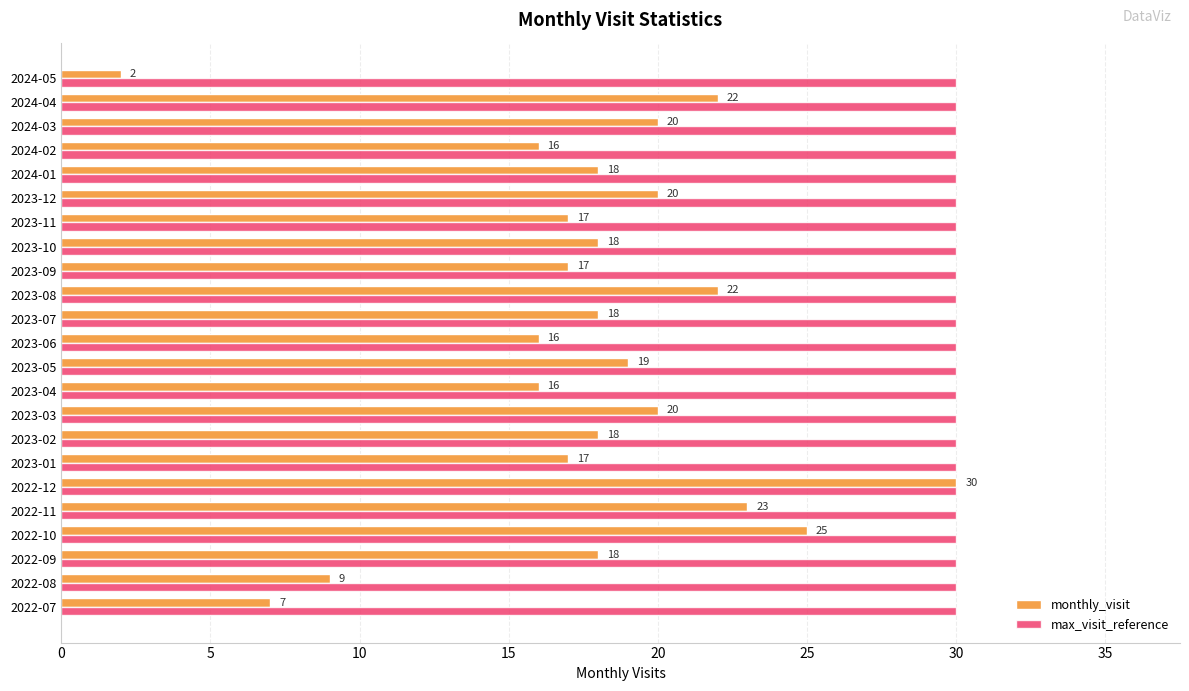

At 2023-01, list the series in order from smallest to largest.

monthly_visit, max_visit_reference